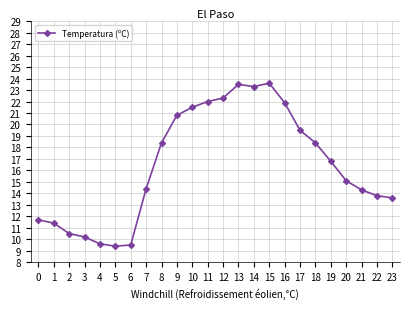

True or false: the data shows 17.7 at 23.

False